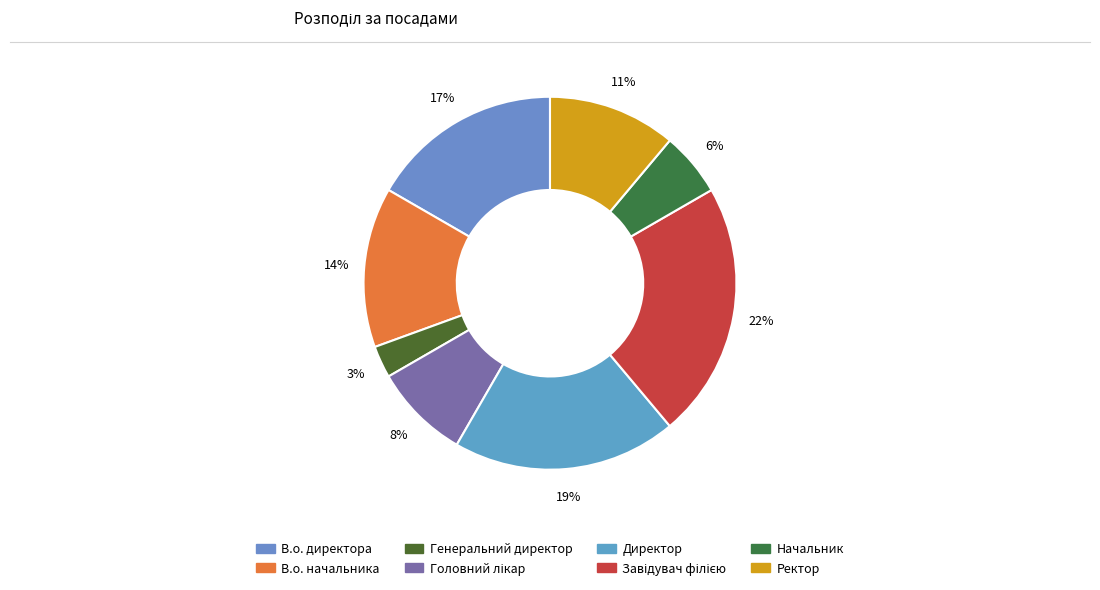

Count the number of slices in the pie.

8